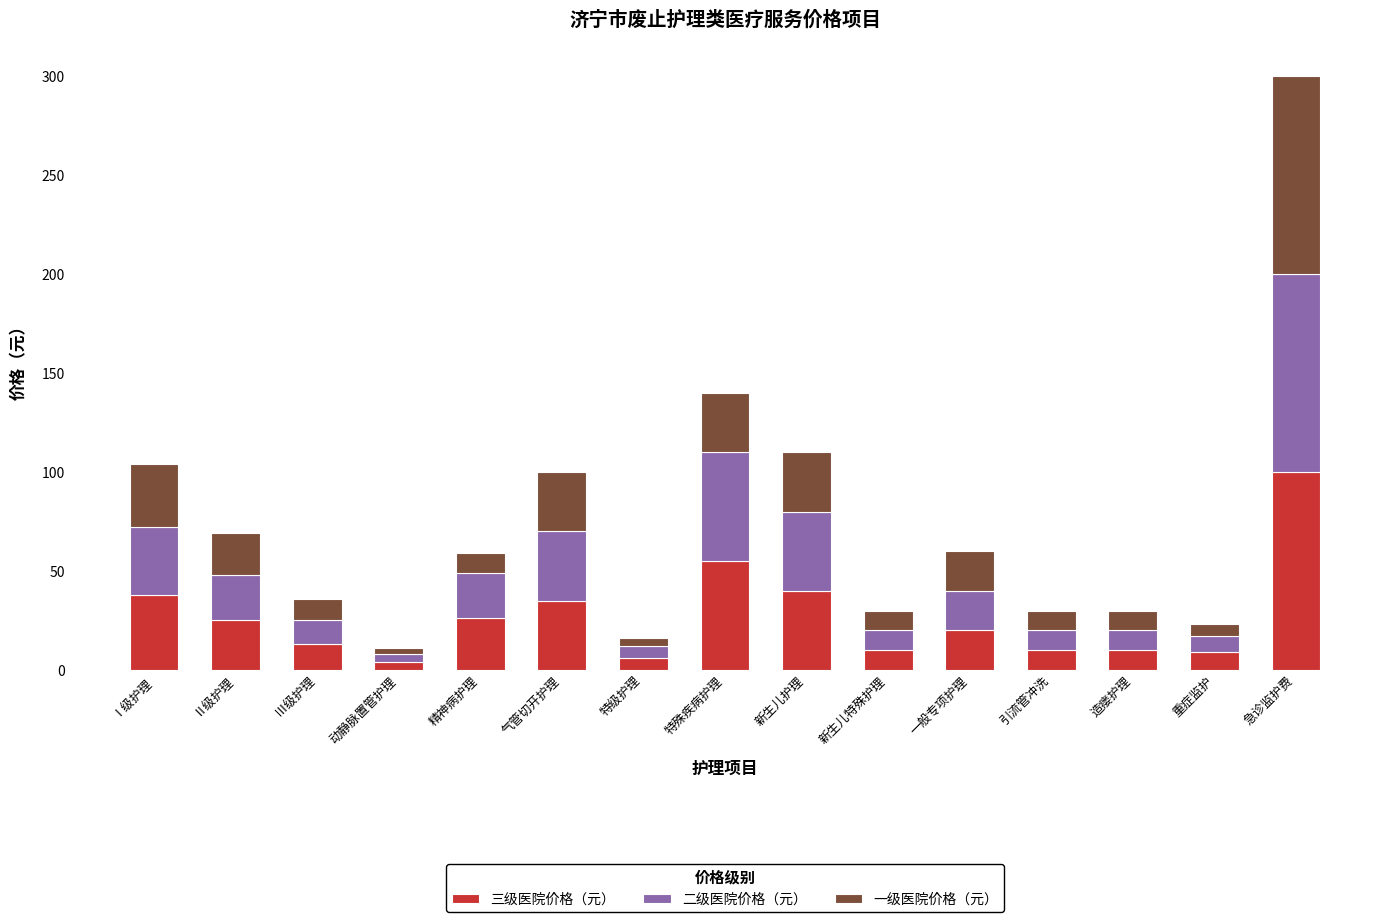

At which category is the sum across all series the highest?

急诊监护费